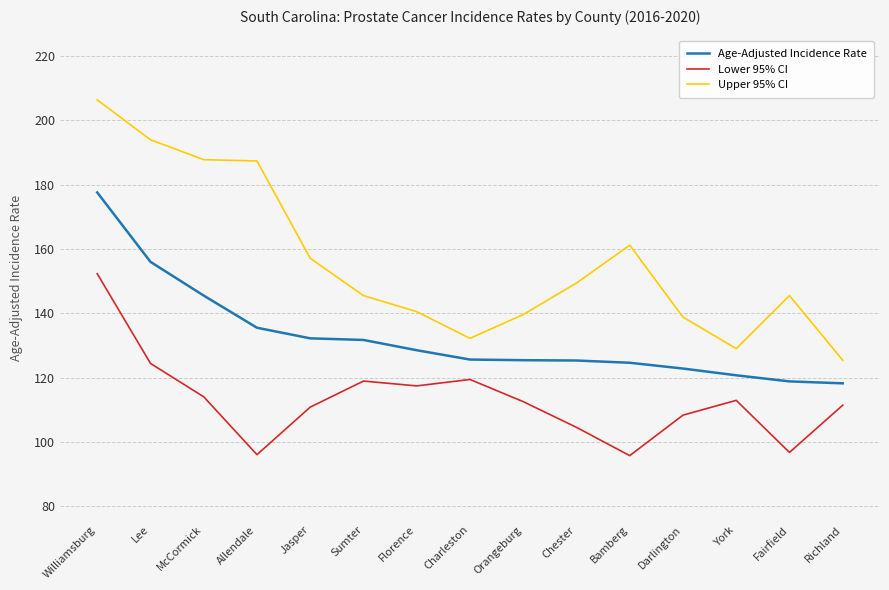

What is the difference between the highest and lowest values at Florence?

23.1